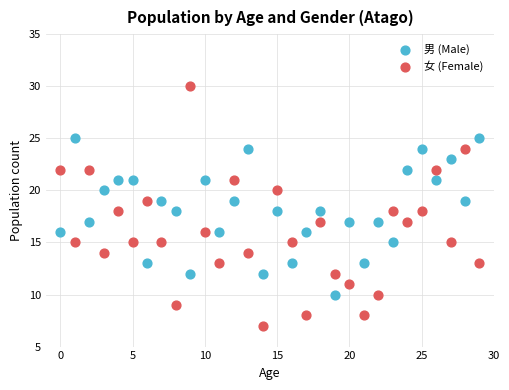

What are all the series names shown in the legend?

男 (Male), 女 (Female)